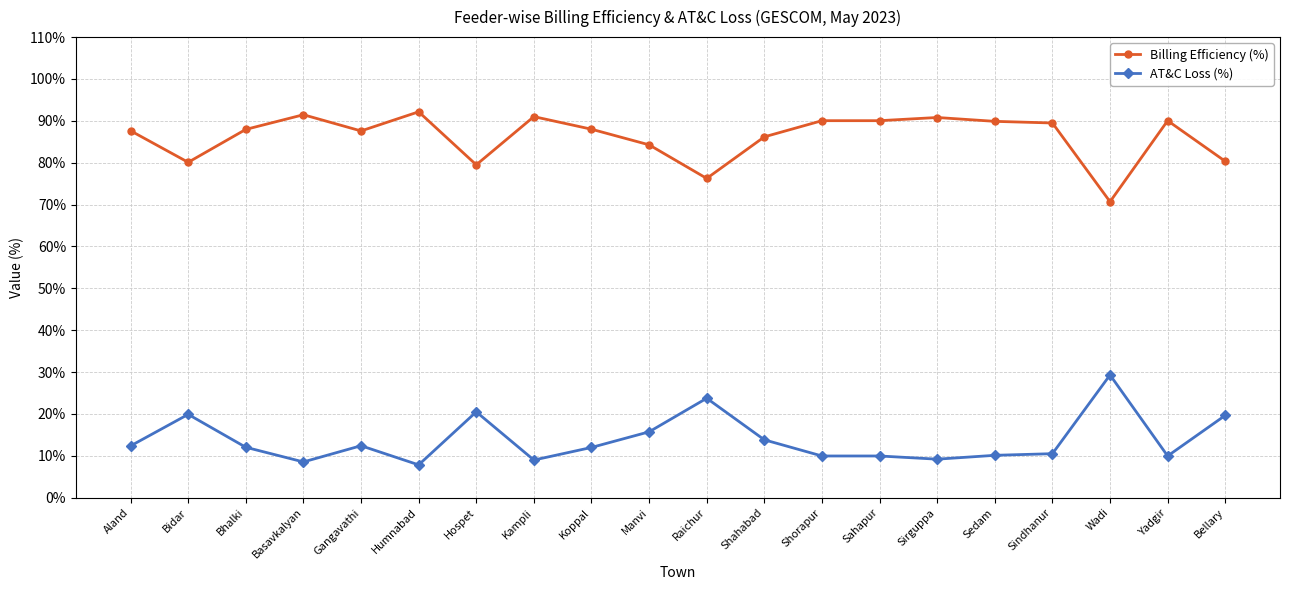

List the series in order of their peak value, lowest first.

AT&C Loss (%), Billing Efficiency (%)